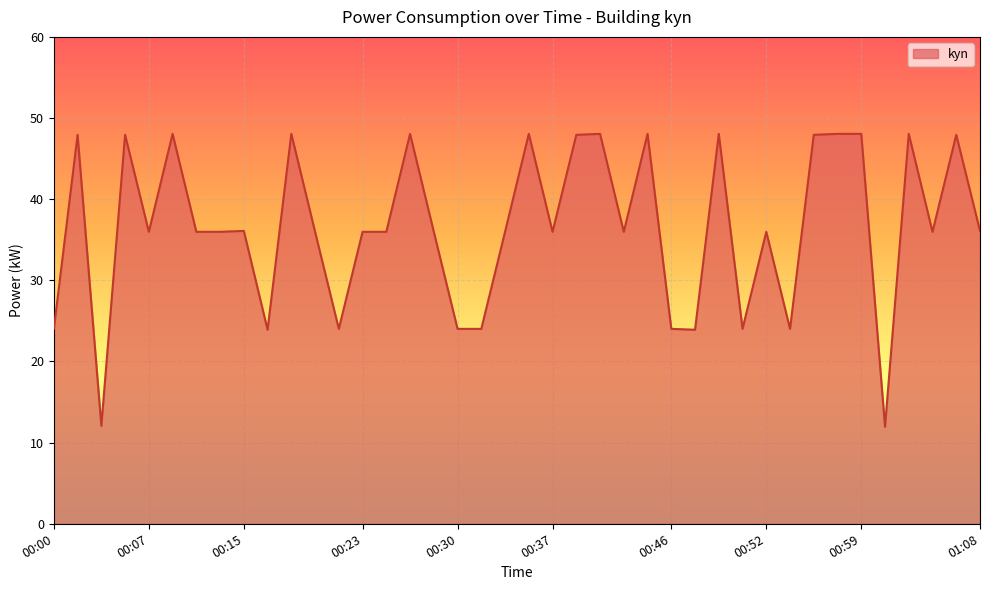

At which label is the value closest to 30?

00:07